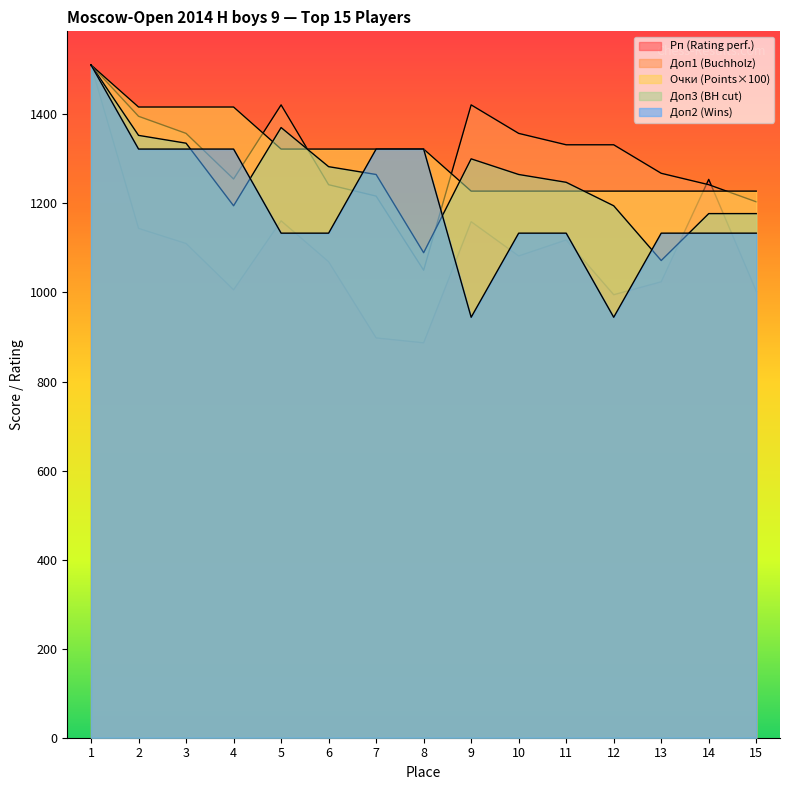

Which series has the largest range (max minus min)?

Рп